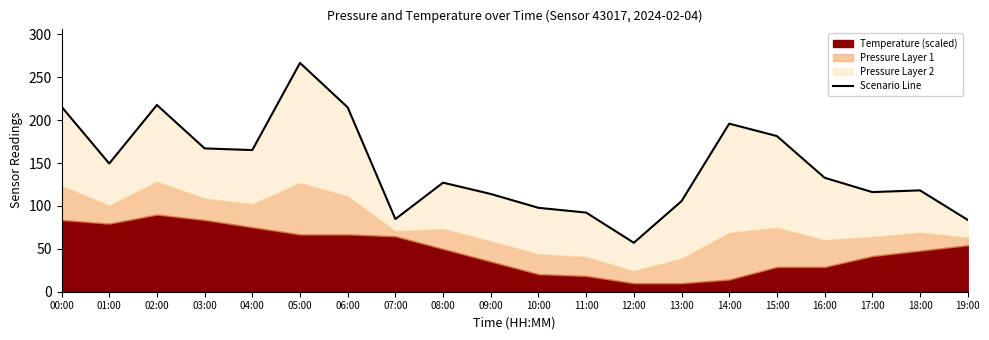

What is the difference between the second highest and minimum values?

160.7